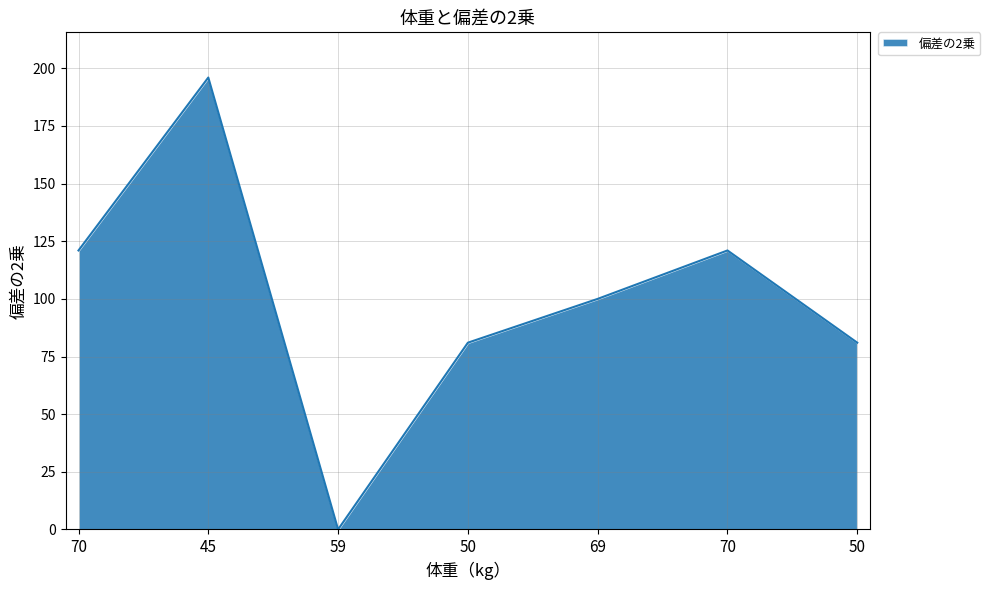

What is the label of the 2nd point from the right?

70